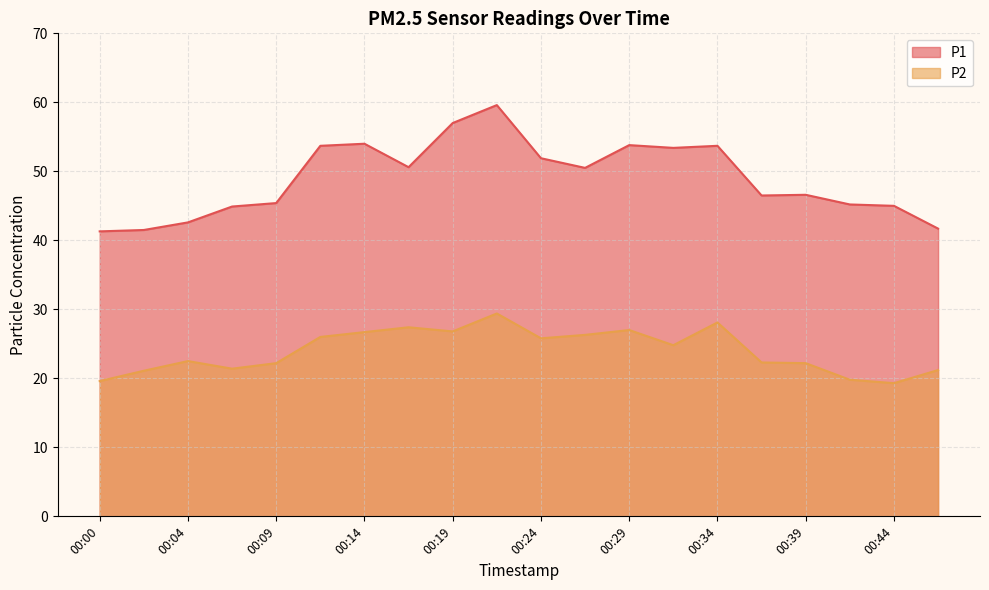

At which category is the sum across all series the highest?

00:22